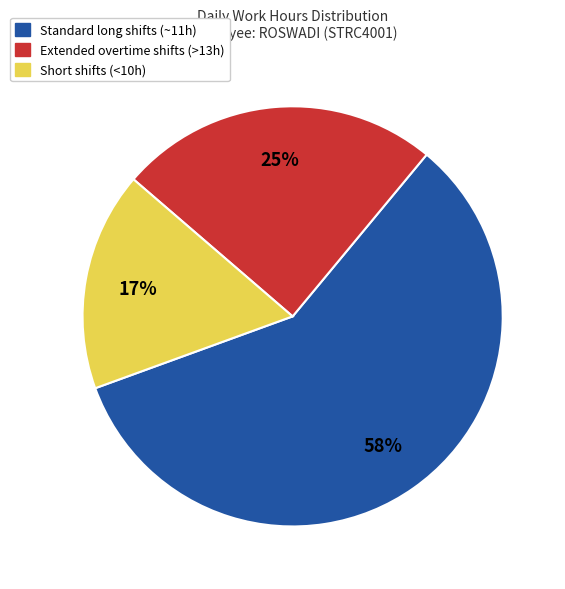

To the nearest percent, what is the average slice percentage?

33%